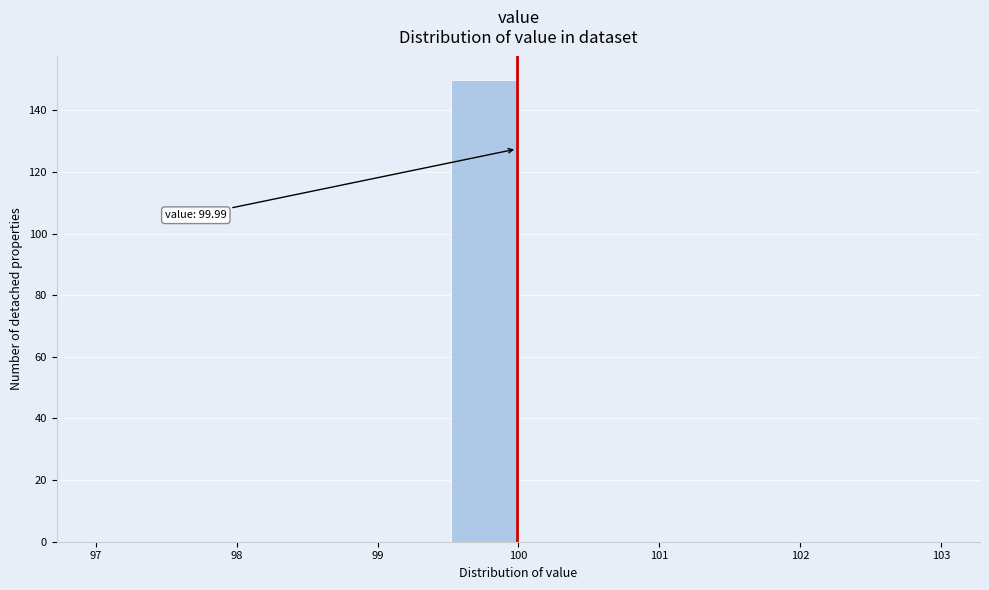

Which range on the x-axis has the tallest bar?

99.5 to 100.0